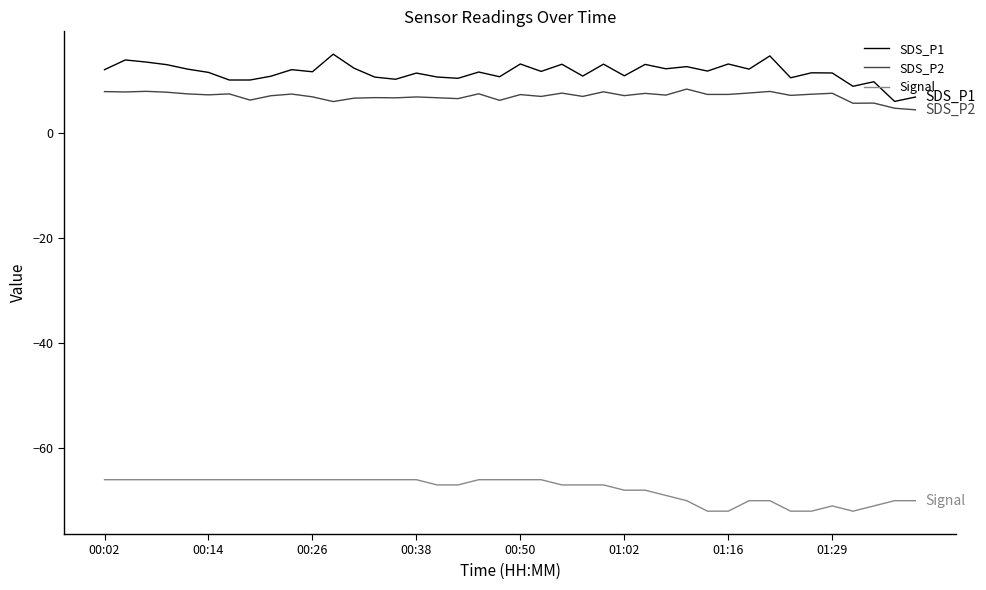

List the series in order of their peak value, highest first.

SDS_P1, SDS_P2, Signal